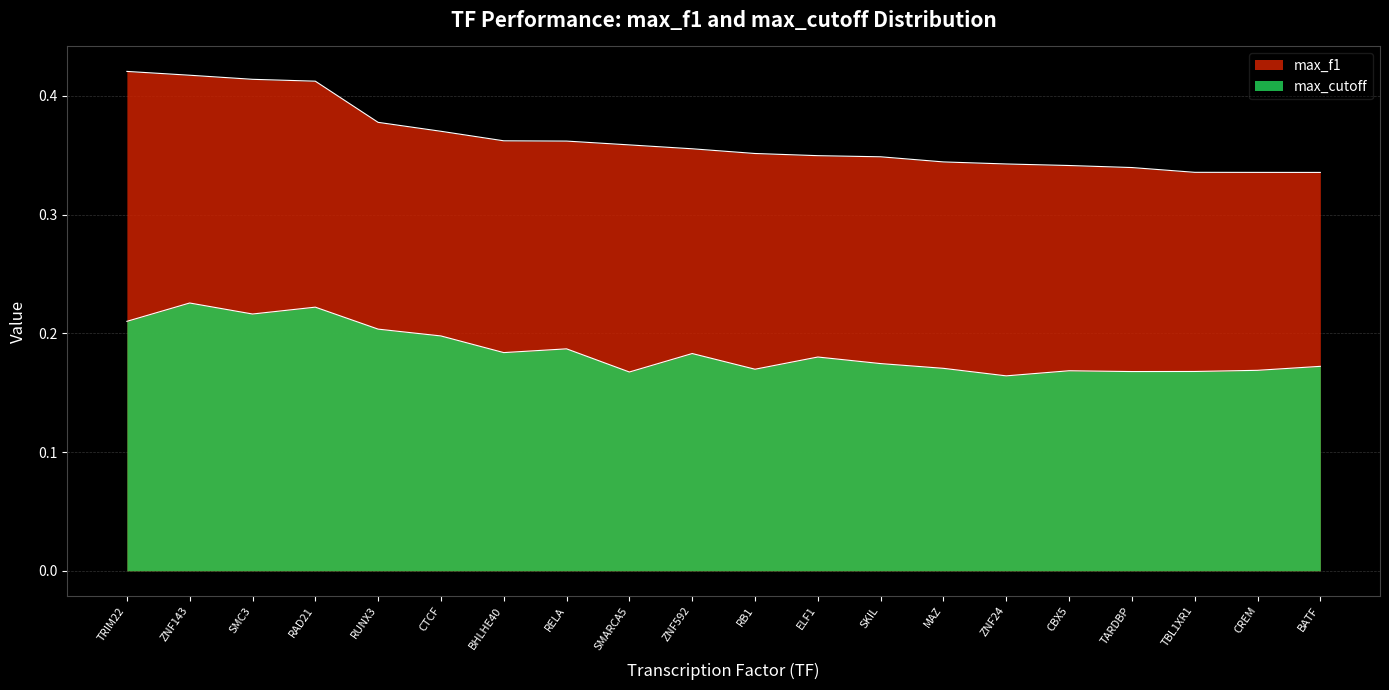

Reading left to right, transcribe all the data shown in this chart.

max_cutoff: TRIM22=0.2	ZNF143=0.2	SMC3=0.2	RAD21=0.2	RUNX3=0.2	CTCF=0.2	BHLHE40=0.2	RELA=0.2	SMARCA5=0.2	ZNF592=0.2	RB1=0.2	ELF1=0.2	SKIL=0.2	MAZ=0.2	ZNF24=0.2	CBX5=0.2	TARDBP=0.2	TBL1XR1=0.2	CREM=0.2	BATF=0.2
max_f1: TRIM22=0.4	ZNF143=0.4	SMC3=0.4	RAD21=0.4	RUNX3=0.4	CTCF=0.4	BHLHE40=0.4	RELA=0.4	SMARCA5=0.4	ZNF592=0.4	RB1=0.4	ELF1=0.3	SKIL=0.3	MAZ=0.3	ZNF24=0.3	CBX5=0.3	TARDBP=0.3	TBL1XR1=0.3	CREM=0.3	BATF=0.3